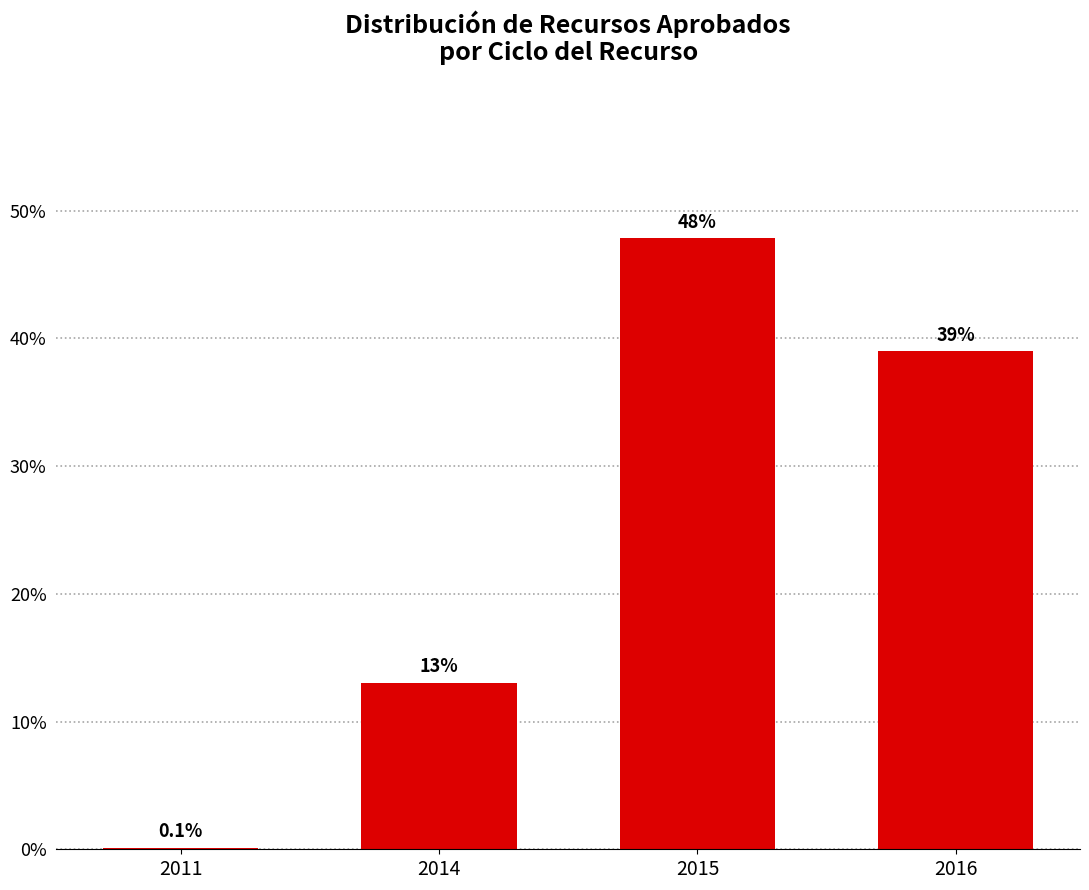

Are the bars horizontal?

No